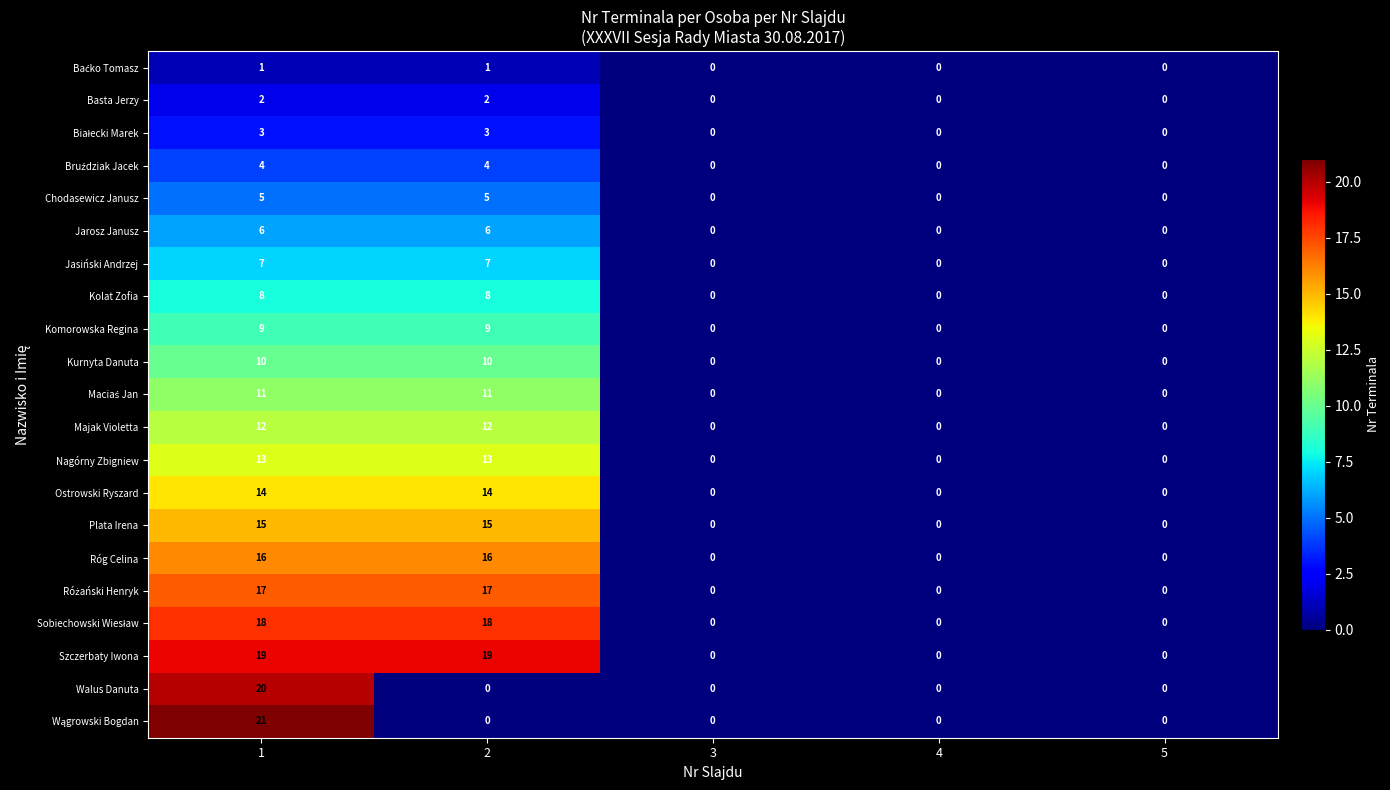

What is the difference between the second highest and minimum values in the Róg Celina series?

16